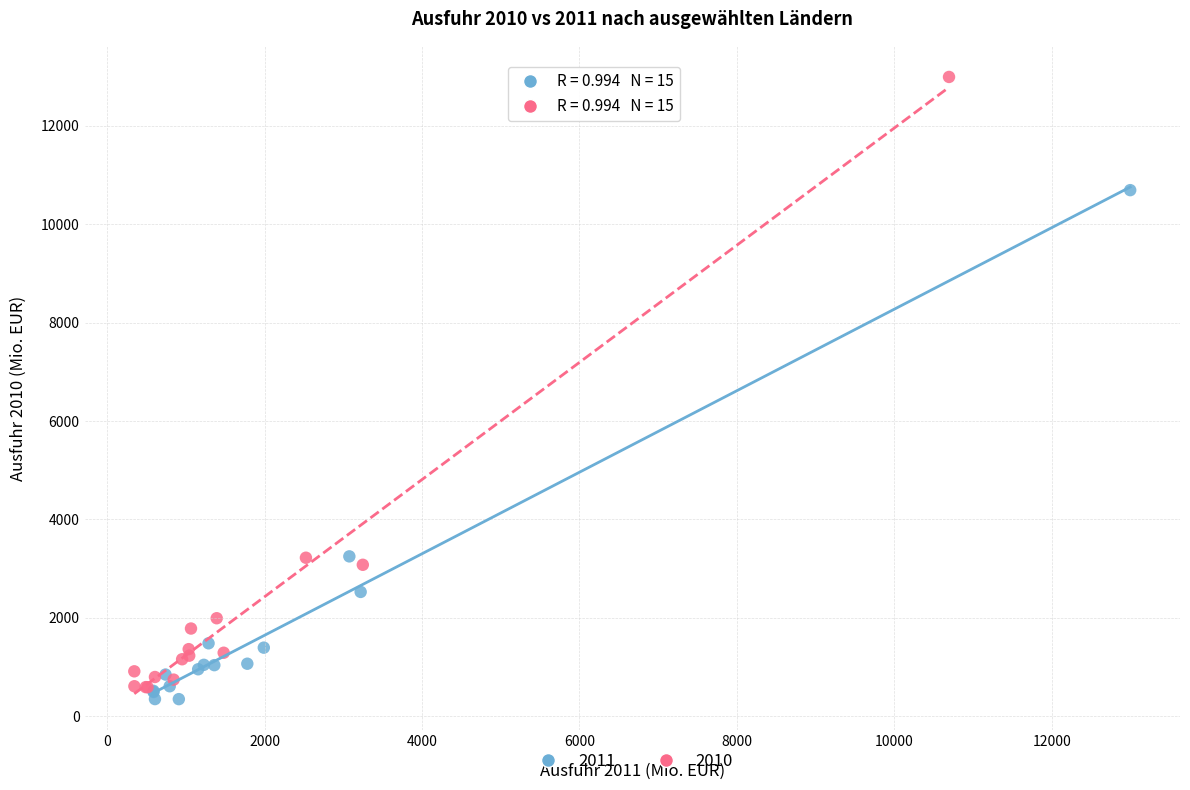

Which series contains the highest Y value?

2010